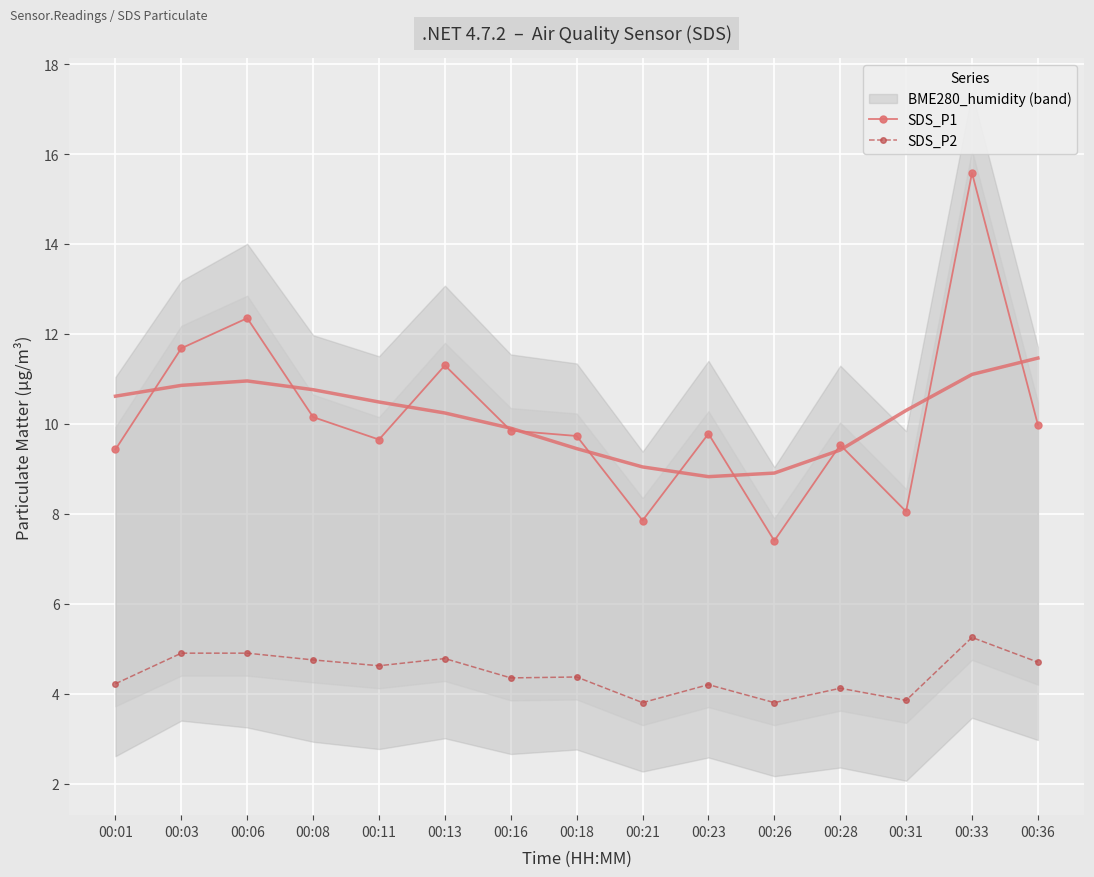

Between 00:16 and 00:23, which series saw the biggest shift?

SDS_P2